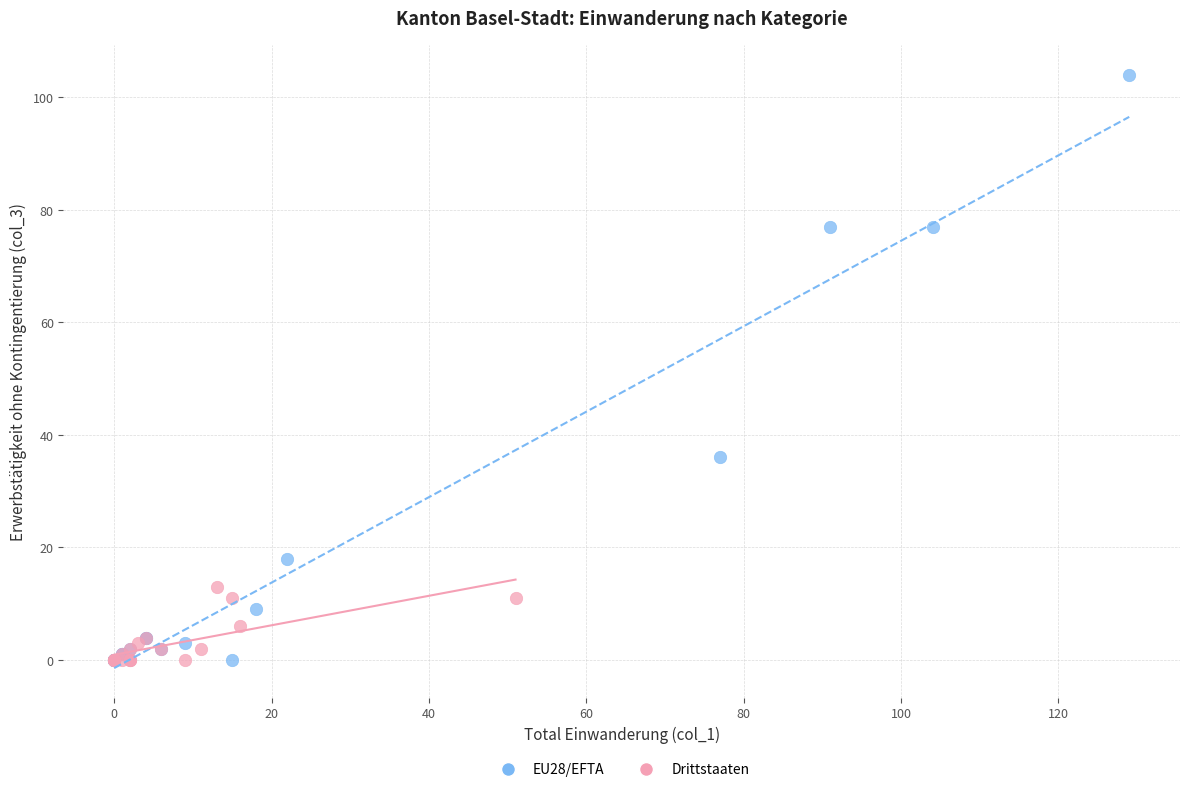

Which series reaches the maximum Y coordinate?

EU28/EFTA